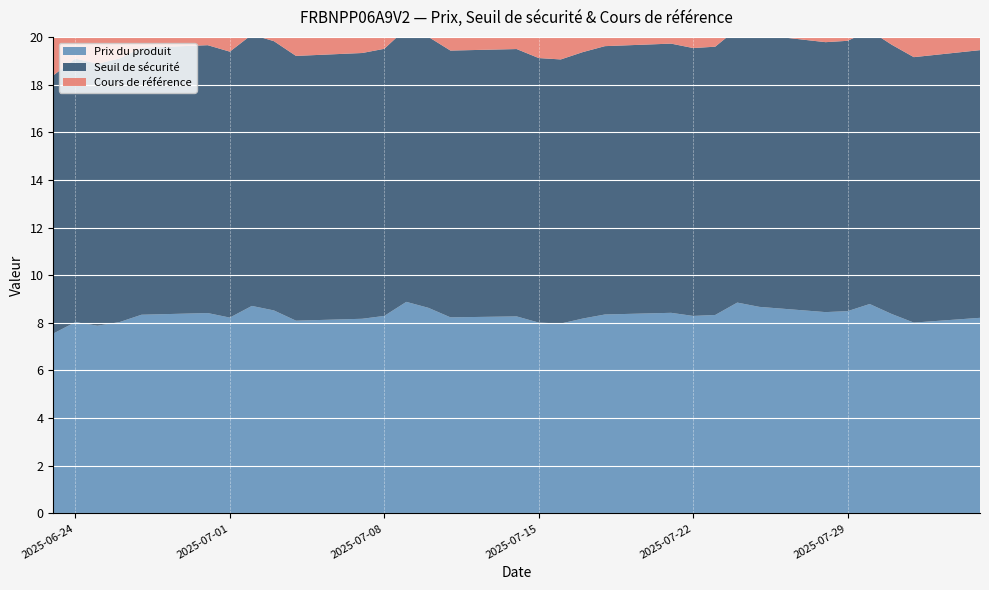

What is the difference between the second highest and minimum values in the Cours de référence series?

0.9